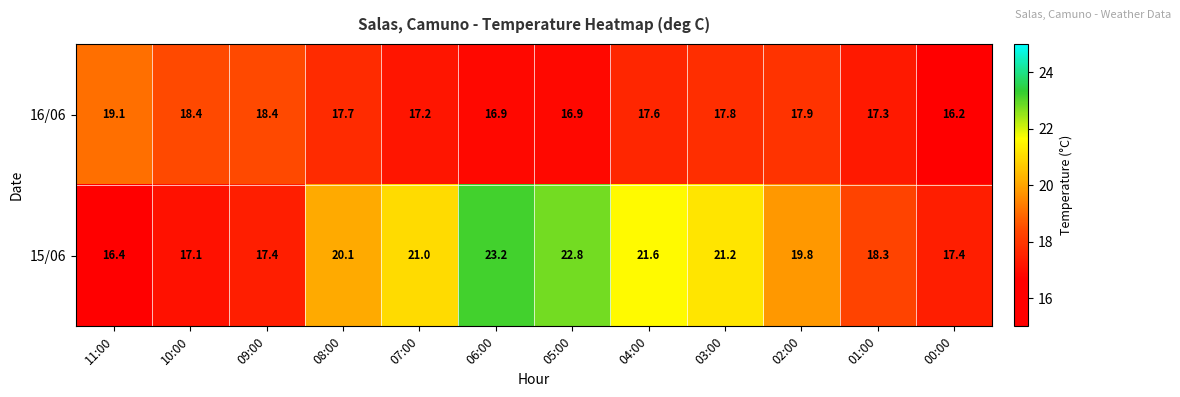

What is the smallest value displayed?

16.2